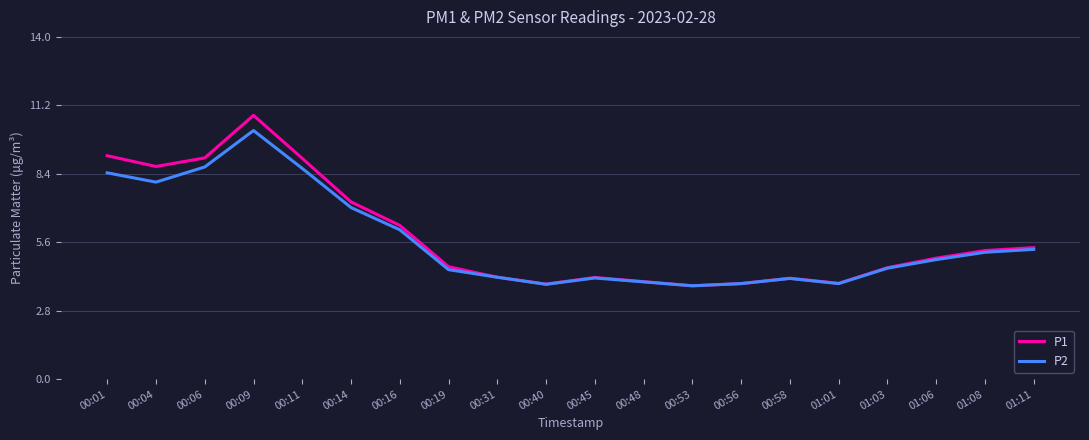

Where is P1 nearest to the value 7?

00:14